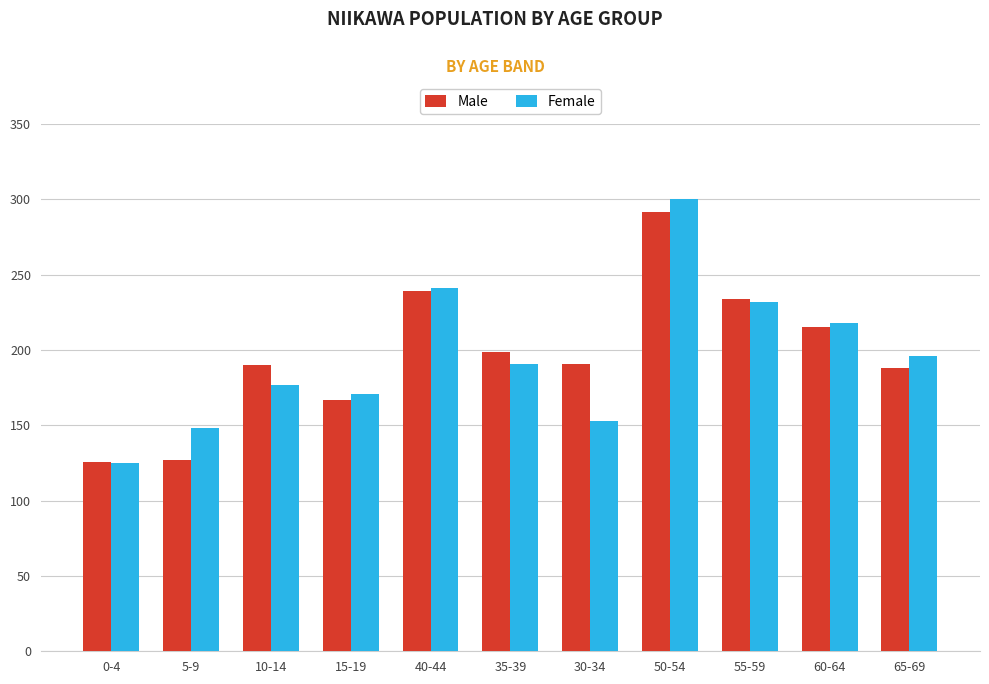

What value does the Male series have at 40-44, to the nearest 50?

250